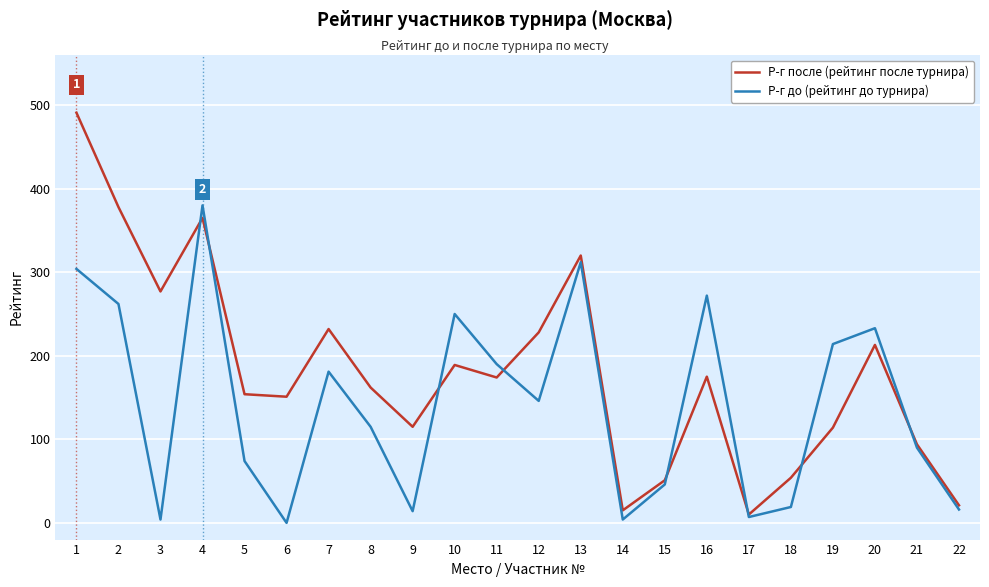

What is the difference between the Р-г после (рейтинг после турнира) values at 3 and 13?

43